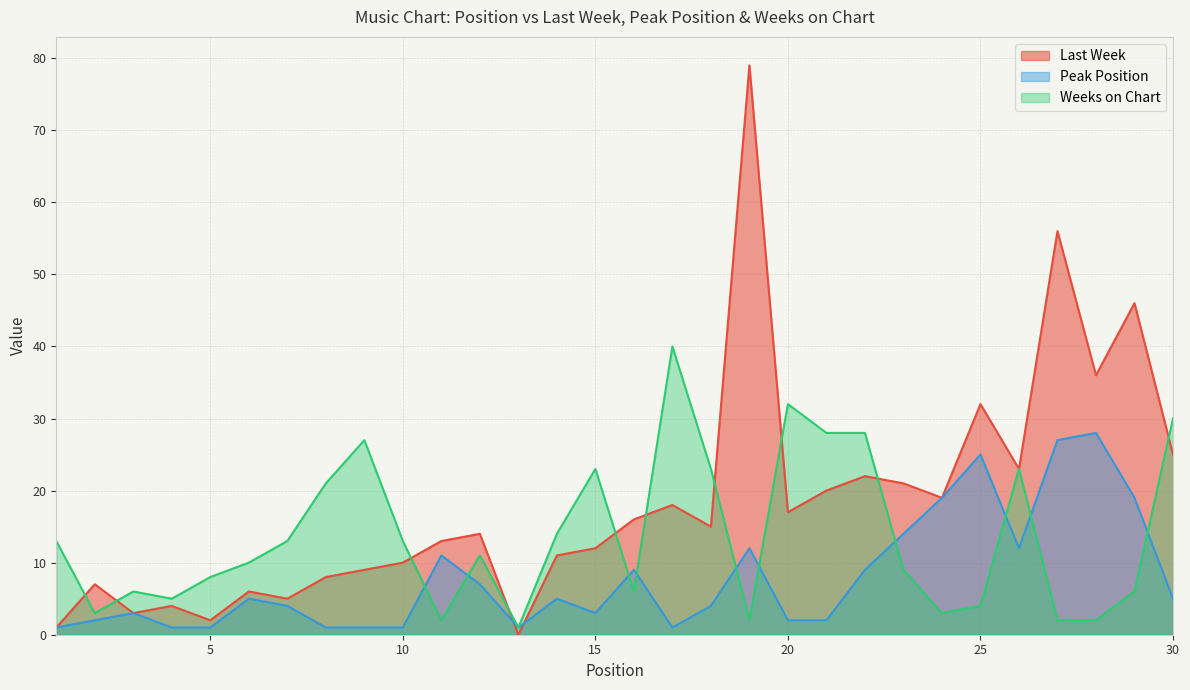

Which label corresponds to the smallest value in the chart?

13